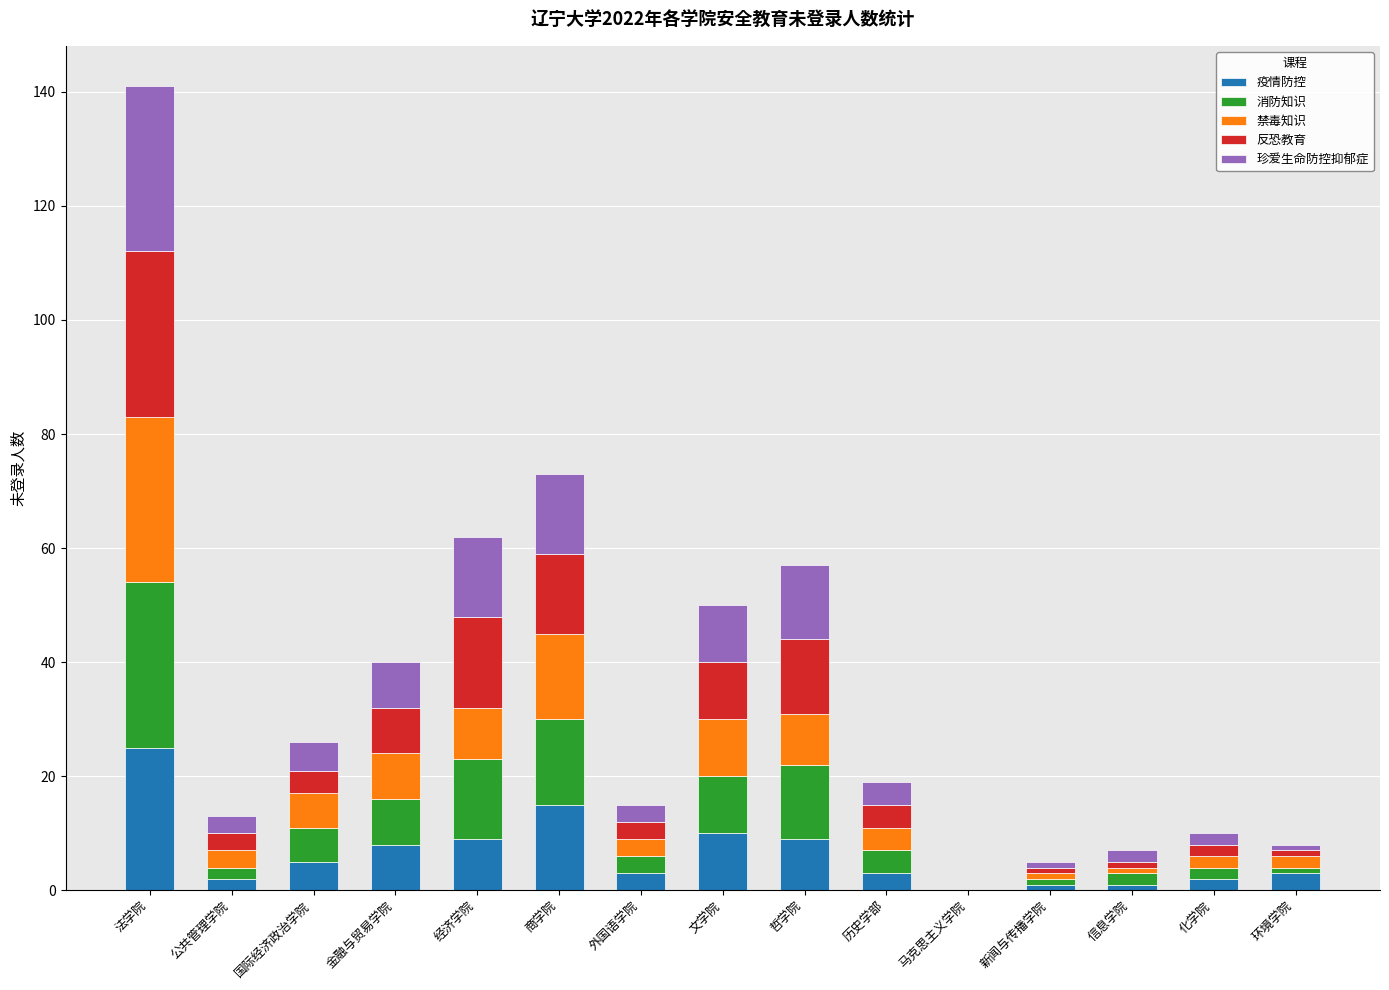

What is the highest value of the 疫情防控 series?

25